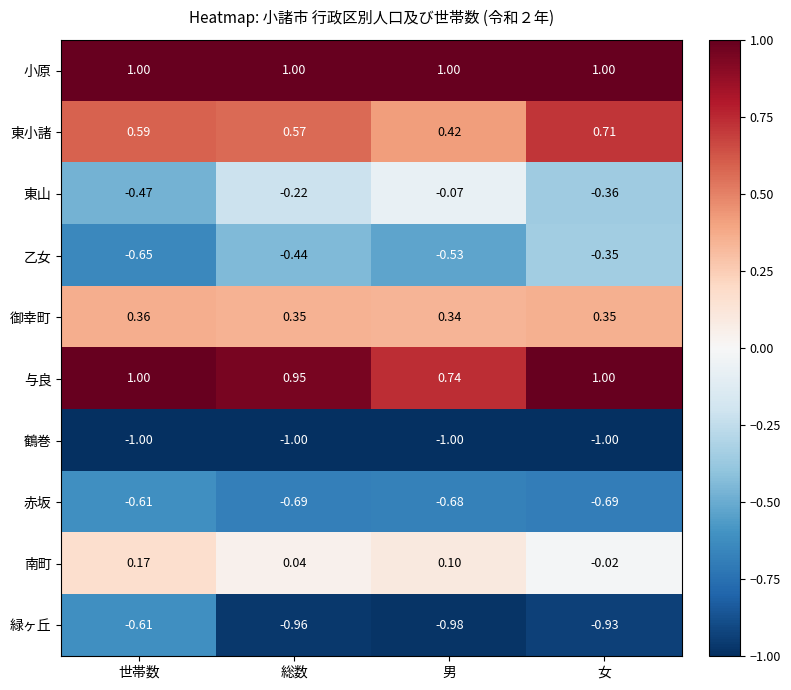

Which series has the widest spread of values?

東山